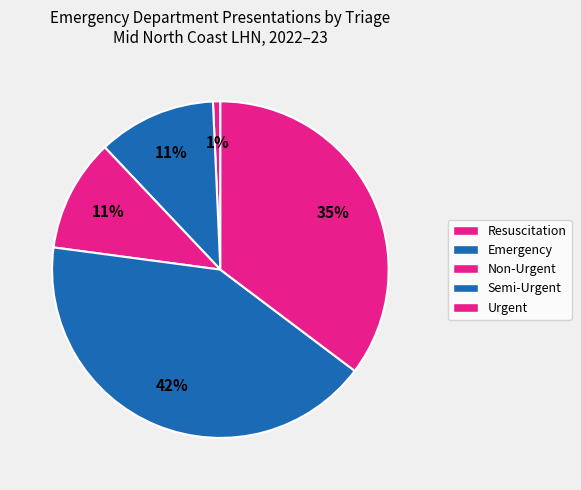

How many segments does this pie chart have?

5